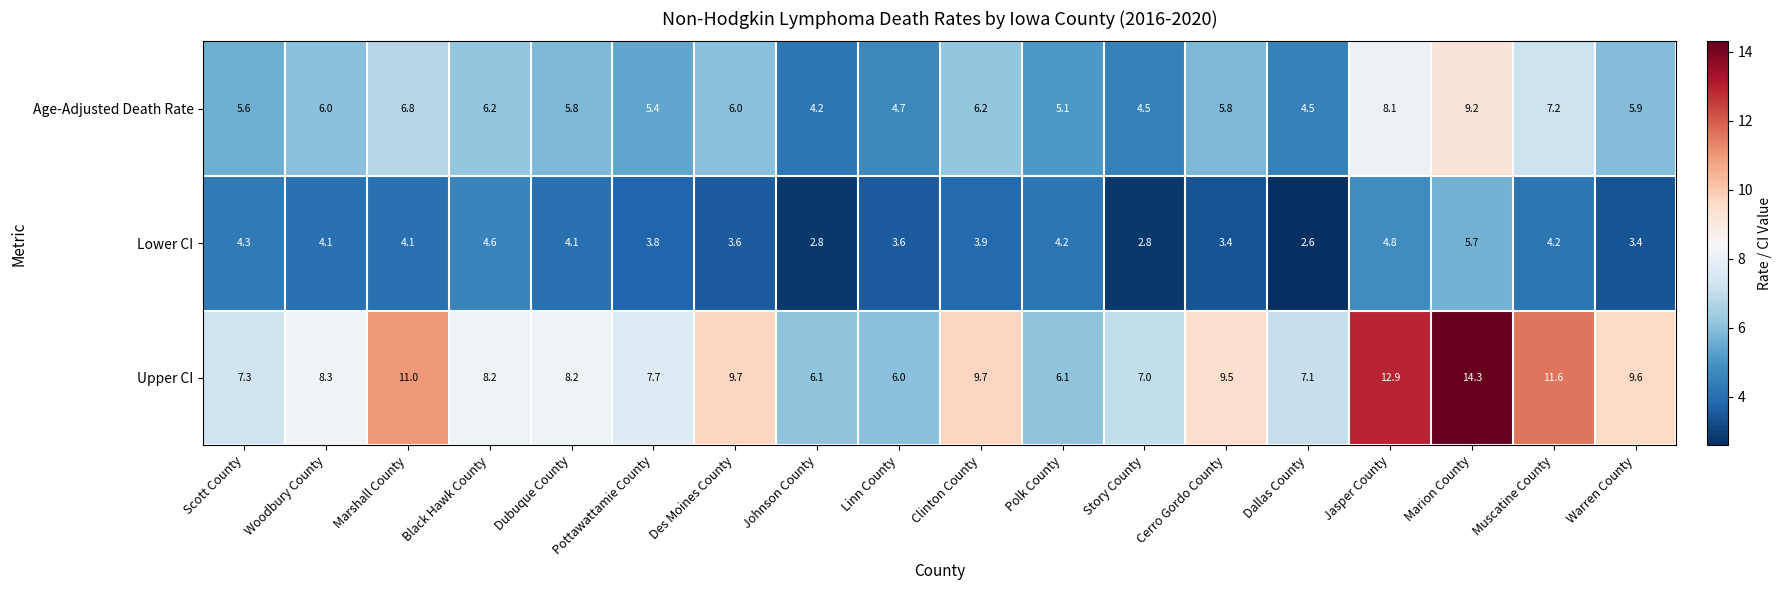

What is the difference between the maximum and minimum values in the Lower CI series?

3.1